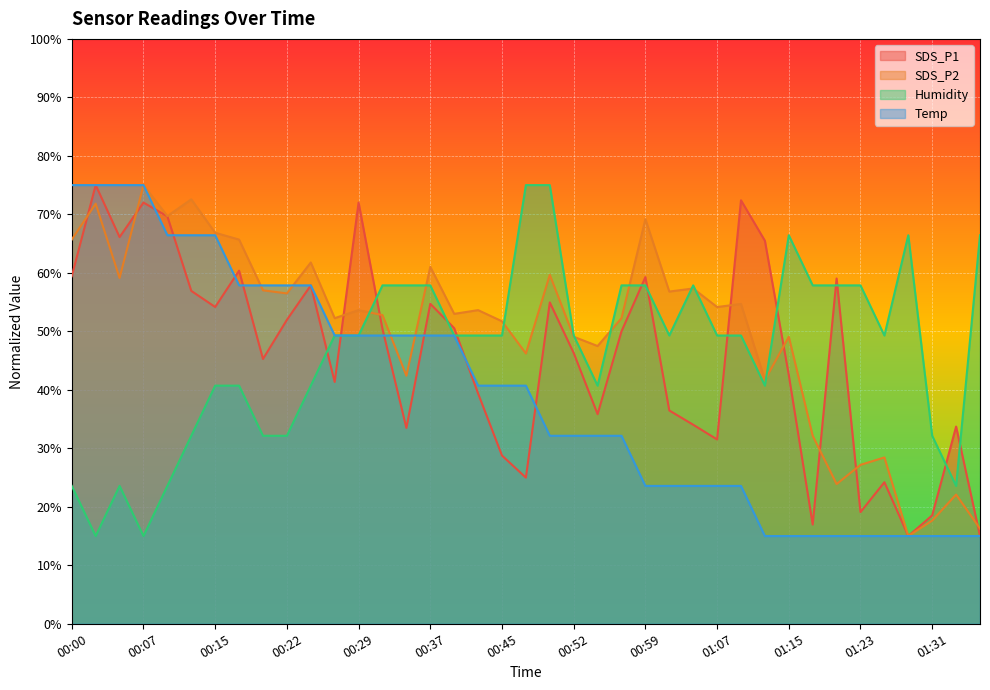

What is the label of the 6th point from the right?

01:23